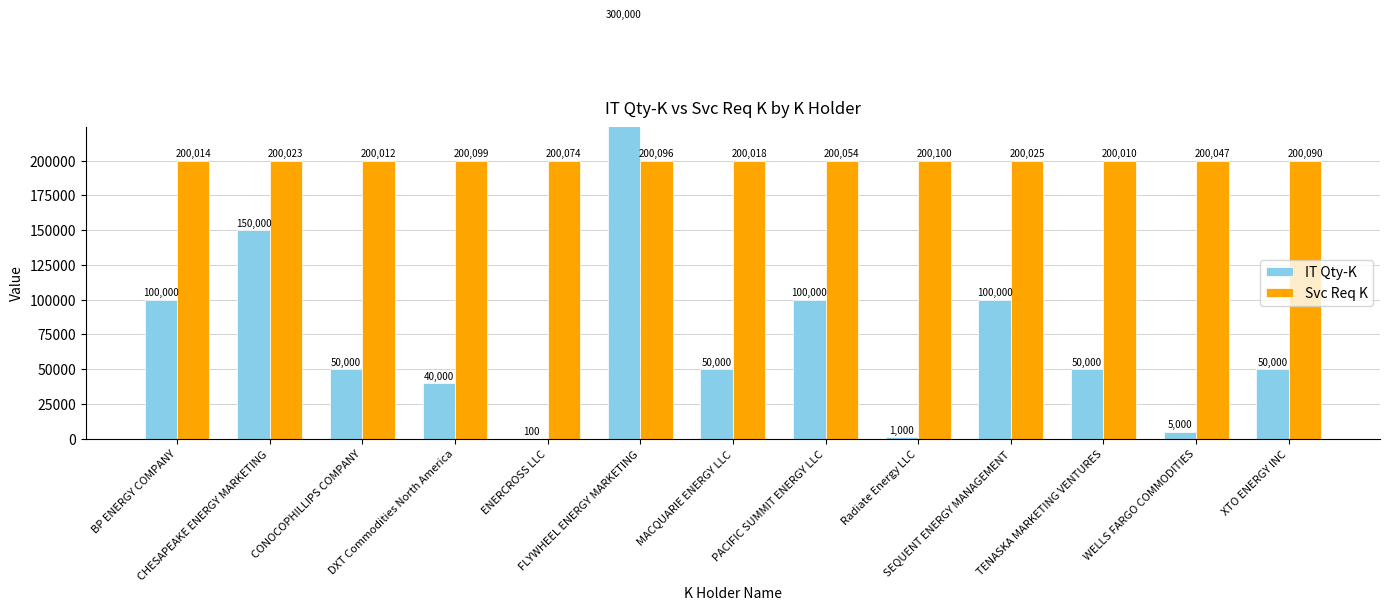

Rank the categories by IT Qty-K value from lowest to highest.

ENERCROSS LLC, Radiate Energy LLC, WELLS FARGO COMMODITIES, DXT Commodities North America, CONOCOPHILLIPS COMPANY, MACQUARIE ENERGY LLC, TENASKA MARKETING VENTURES, XTO ENERGY INC, BP ENERGY COMPANY, PACIFIC SUMMIT ENERGY LLC, SEQUENT ENERGY MANAGEMENT, CHESAPEAKE ENERGY MARKETING, FLYWHEEL ENERGY MARKETING